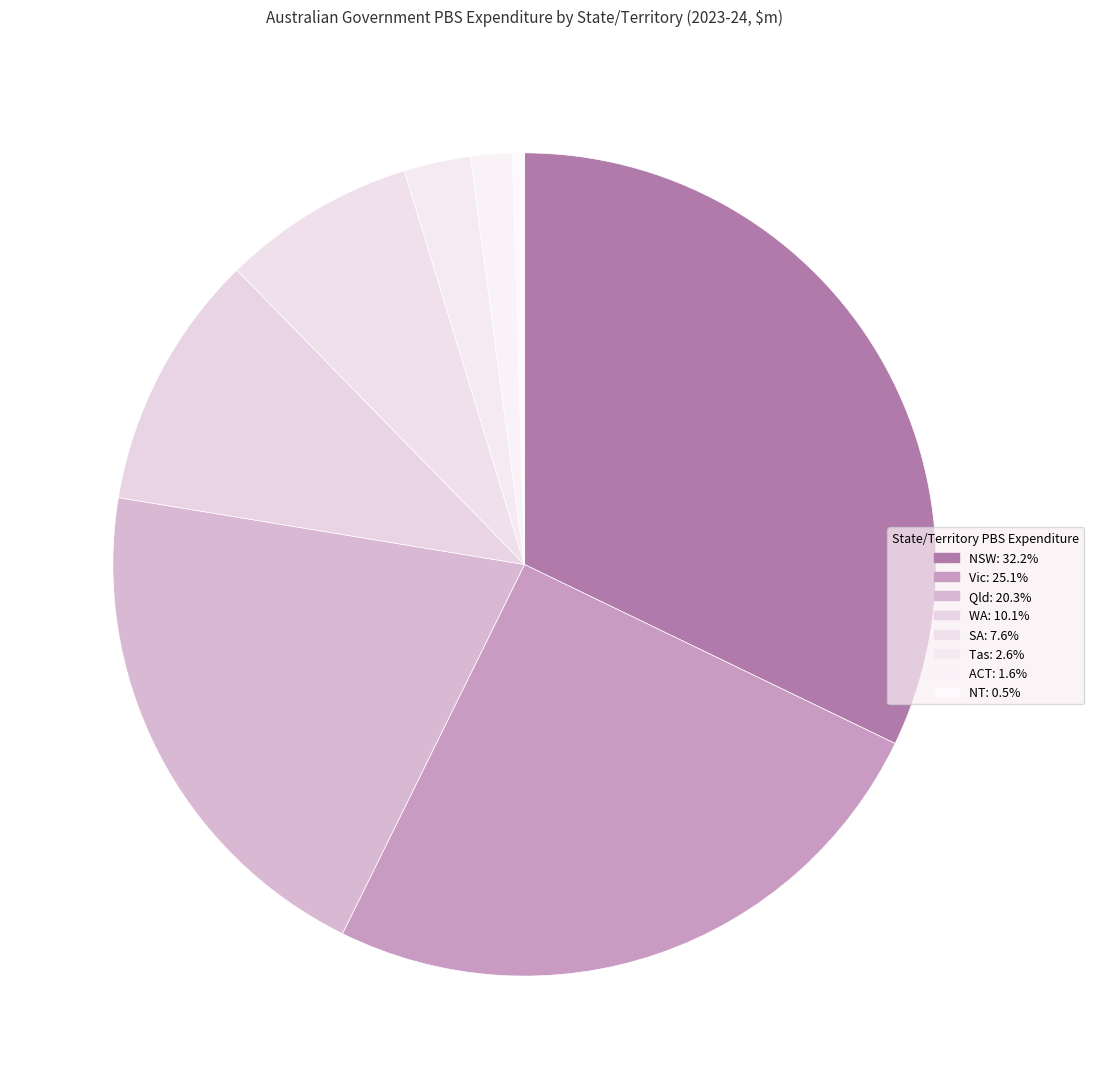

How many segments does this pie chart have?

8